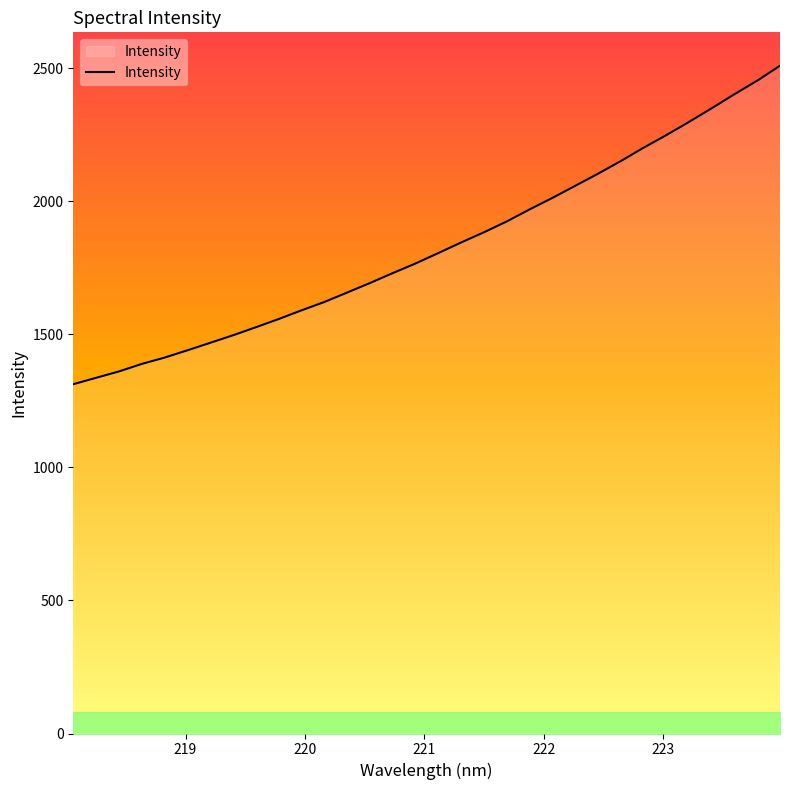

What is the maximum value shown in the chart?

2509.2